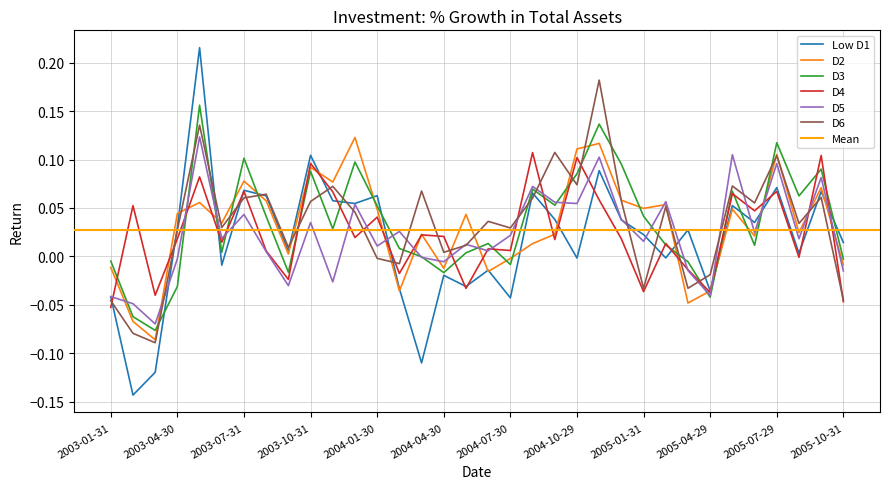

Rank the categories by D2 value from lowest to highest.

2003-03-31, 2003-02-28, 2005-03-31, 2004-02-27, 2005-04-29, 2004-06-30, 2004-04-30, 2003-01-31, 2005-10-31, 2004-07-30, 2003-09-30, 2004-08-31, 2005-06-30, 2004-09-30, 2004-03-31, 2005-08-31, 2003-06-30, 2004-05-31, 2003-04-30, 2005-05-31, 2004-01-30, 2005-01-31, 2005-02-28, 2003-05-30, 2003-08-29, 2004-12-31, 2005-09-30, 2003-11-28, 2003-07-31, 2003-10-31, 2005-07-29, 2004-10-29, 2004-11-30, 2003-12-31